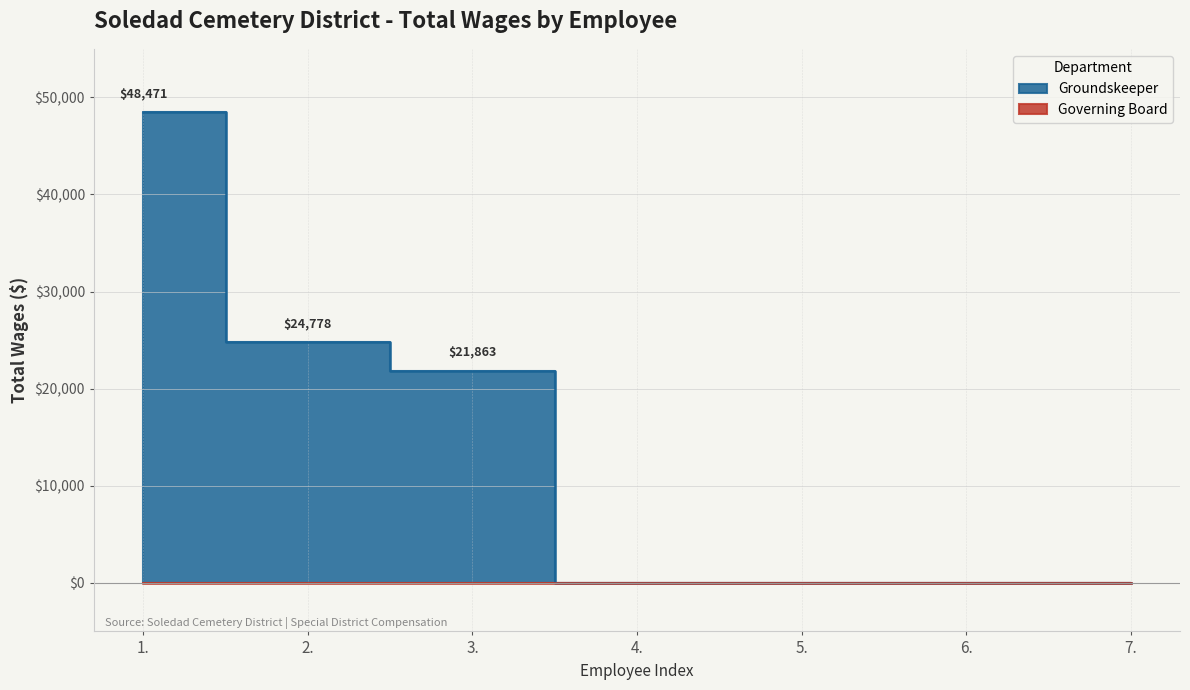

Is it true that the value at 5. is -16918?

False